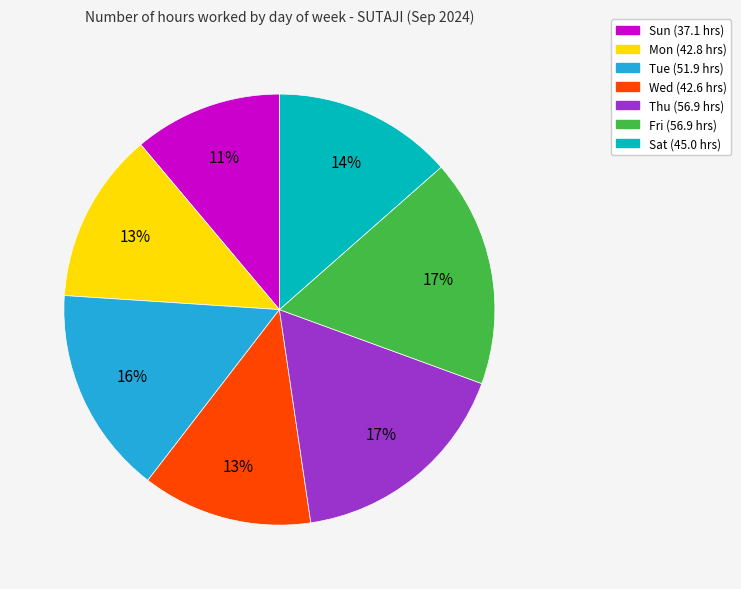

Do Sun and Fri together represent more than half of the pie?

No